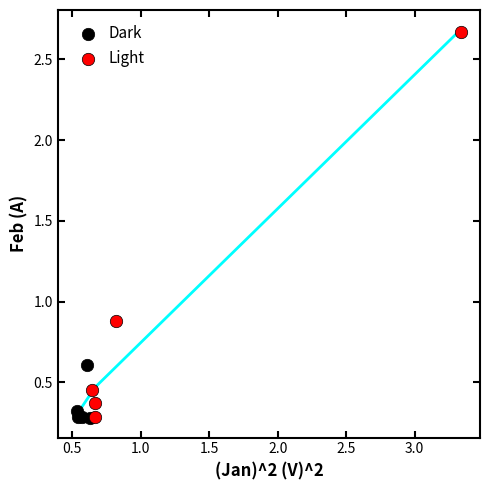

Which series contains the highest Y value?

Light